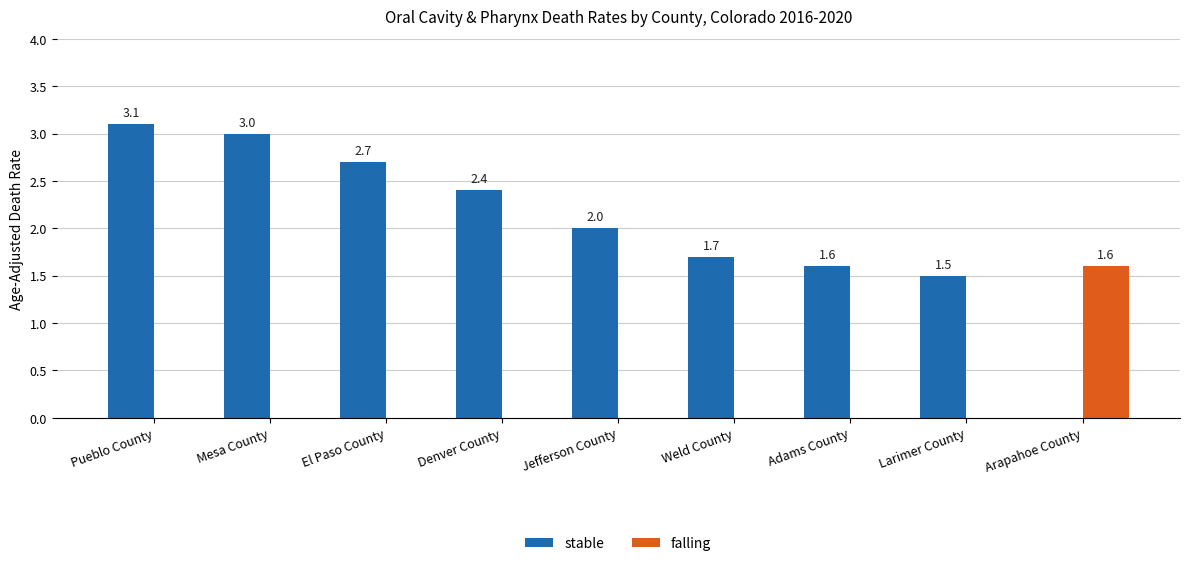

What are all the series names shown in the legend?

stable, falling